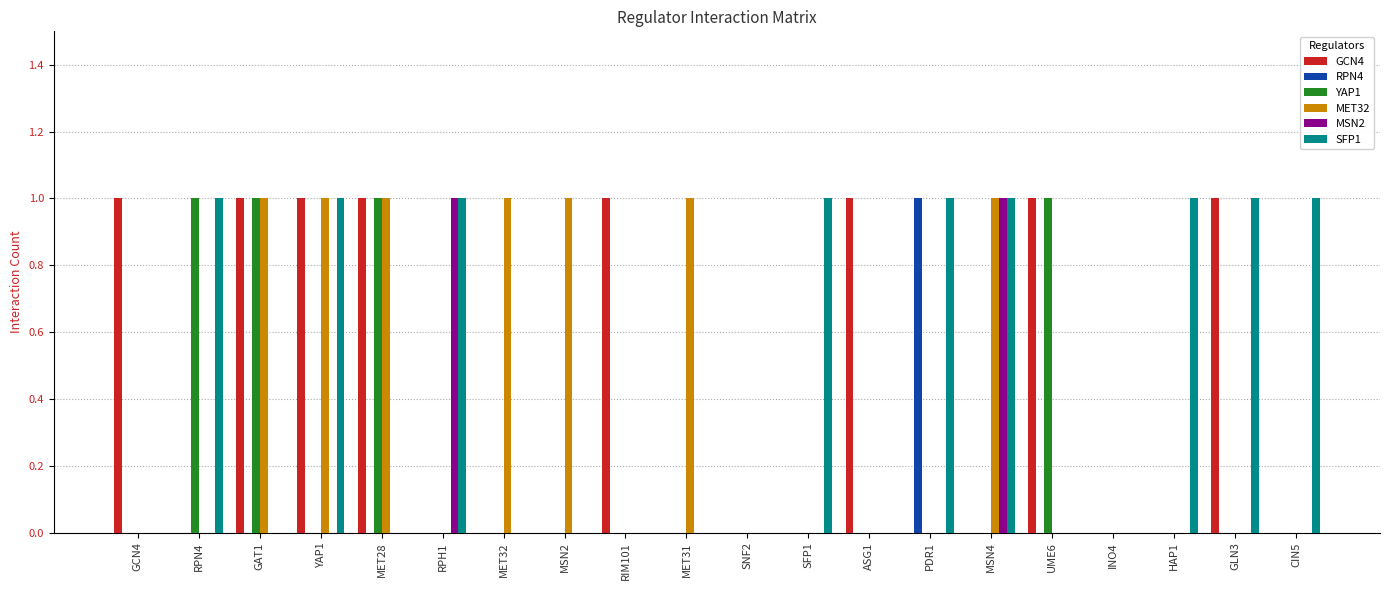

Reading right to left, extract all data points from this chart.

GCN4: CIN5=0	GLN3=1	HAP1=0	INO4=0	UME6=1	MSN4=0	PDR1=0	ASG1=1	SFP1=0	SNF2=0	MET31=0	RIM101=1	MSN2=0	MET32=0	RPH1=0	MET28=1	YAP1=1	GAT1=1	RPN4=0	GCN4=1
RPN4: CIN5=0	GLN3=0	HAP1=0	INO4=0	UME6=0	MSN4=0	PDR1=1	ASG1=0	SFP1=0	SNF2=0	MET31=0	RIM101=0	MSN2=0	MET32=0	RPH1=0	MET28=0	YAP1=0	GAT1=0	RPN4=0	GCN4=0
YAP1: CIN5=0	GLN3=0	HAP1=0	INO4=0	UME6=1	MSN4=0	PDR1=0	ASG1=0	SFP1=0	SNF2=0	MET31=0	RIM101=0	MSN2=0	MET32=0	RPH1=0	MET28=1	YAP1=0	GAT1=1	RPN4=1	GCN4=0
MET32: CIN5=0	GLN3=0	HAP1=0	INO4=0	UME6=0	MSN4=1	PDR1=0	ASG1=0	SFP1=0	SNF2=0	MET31=1	RIM101=0	MSN2=1	MET32=1	RPH1=0	MET28=1	YAP1=1	GAT1=1	RPN4=0	GCN4=0
MSN2: CIN5=0	GLN3=0	HAP1=0	INO4=0	UME6=0	MSN4=1	PDR1=0	ASG1=0	SFP1=0	SNF2=0	MET31=0	RIM101=0	MSN2=0	MET32=0	RPH1=1	MET28=0	YAP1=0	GAT1=0	RPN4=0	GCN4=0
SFP1: CIN5=1	GLN3=1	HAP1=1	INO4=0	UME6=0	MSN4=1	PDR1=1	ASG1=0	SFP1=1	SNF2=0	MET31=0	RIM101=0	MSN2=0	MET32=0	RPH1=1	MET28=0	YAP1=1	GAT1=0	RPN4=1	GCN4=0